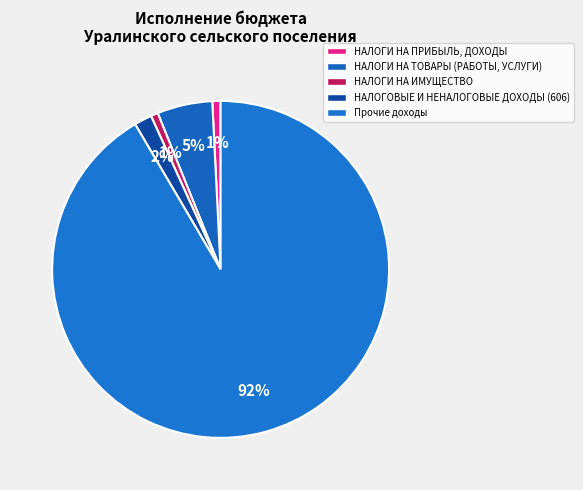

True or false: НАЛОГИ НА ИМУЩЕСТВО accounts for 11% of the total.

False